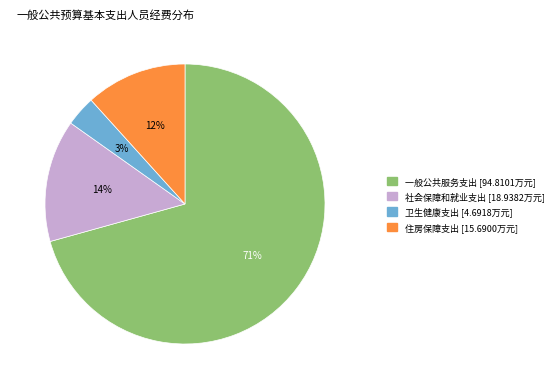

To the nearest percent, what is the difference between the 社会保障和就业支出 and 一般公共服务支出 slice percentages?

57%